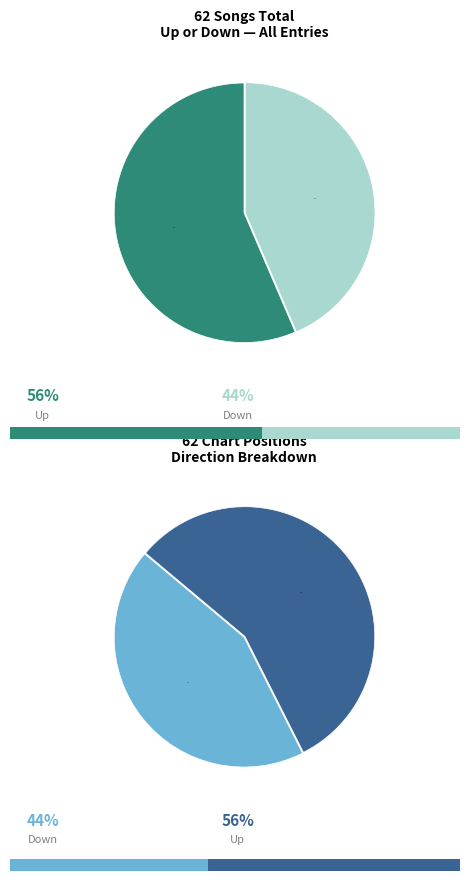

Which category has the smallest portion of the pie?

down